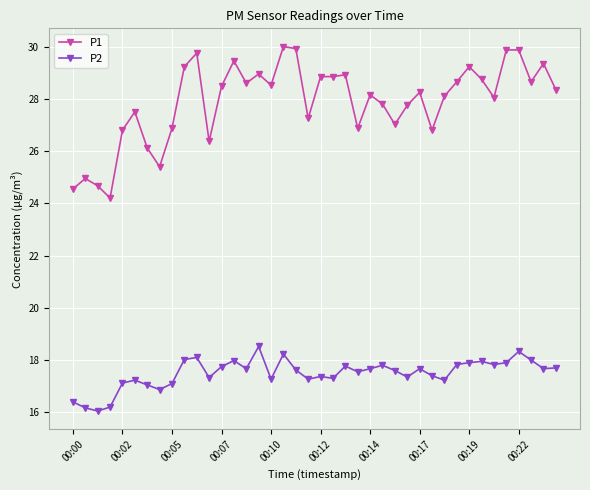

What is the sum of all P1 values?

1115.7